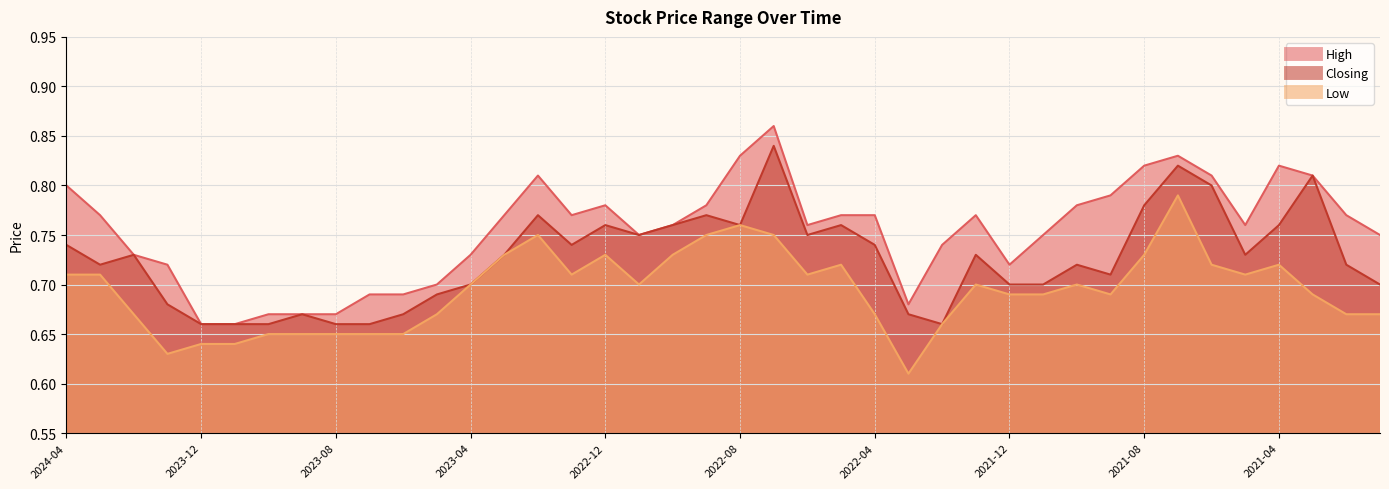

What is the total value across all series at 2022-06?

2.2